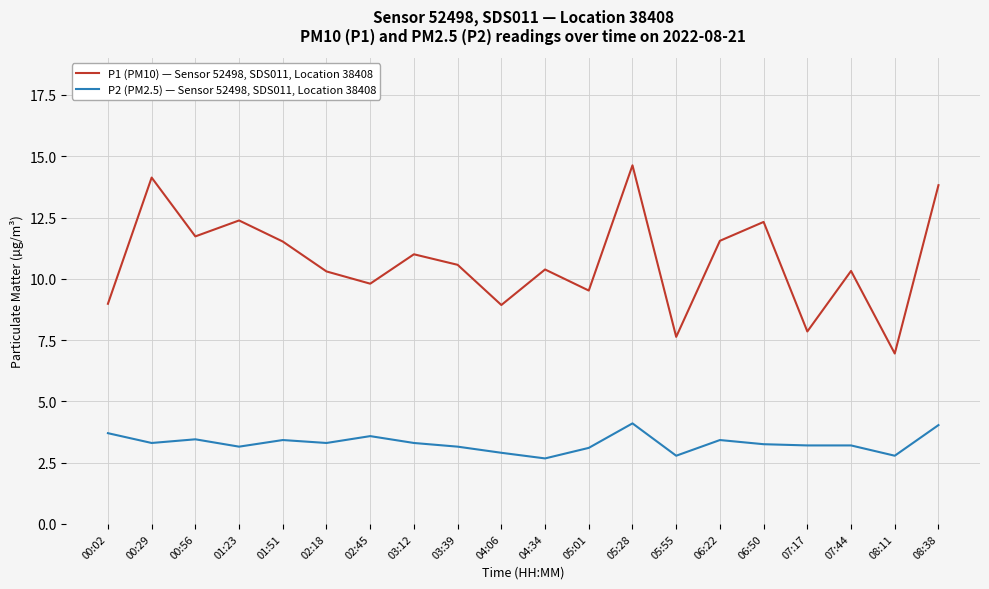

Which series has the largest total across all categories?

P1 (PM10) — Sensor 52498, SDS011, Location 38408